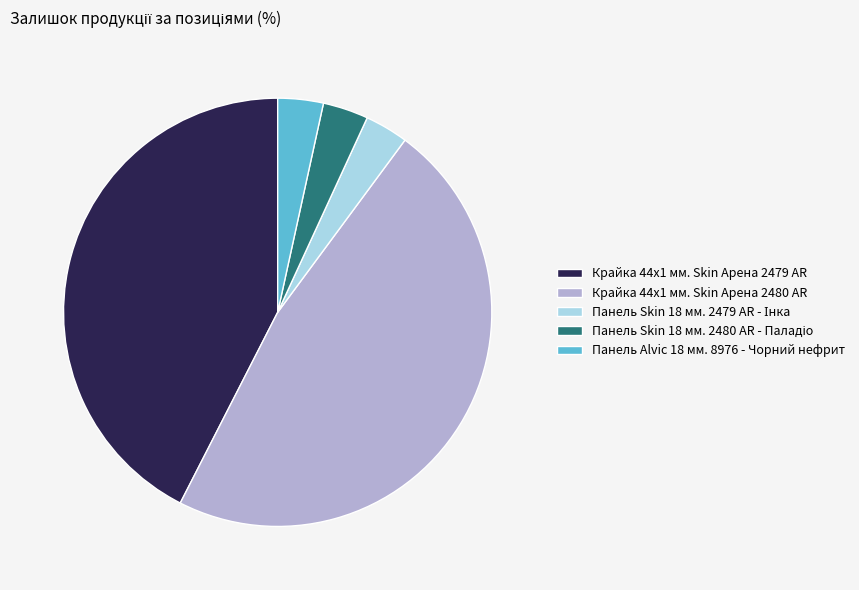

The Крайка 44x1 мм. Skin Арена 2480 AR slice represents 47% of the pie. True or false?

True